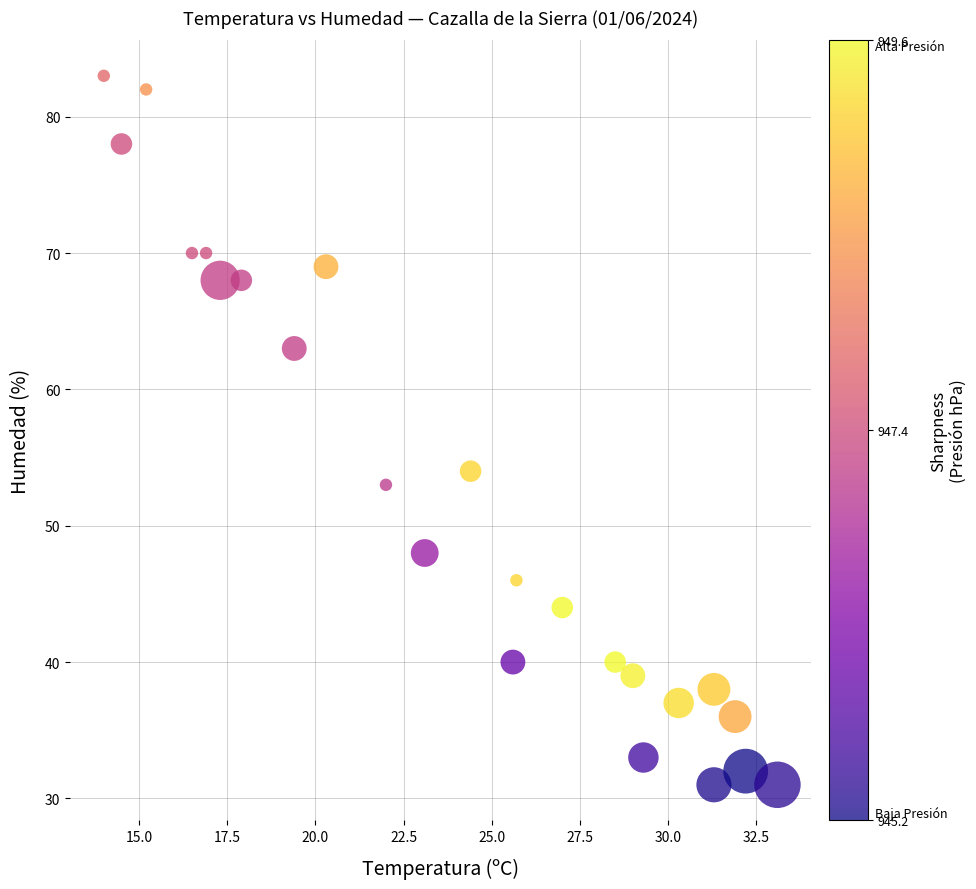

What is the range of Y values (max minus min)?

52